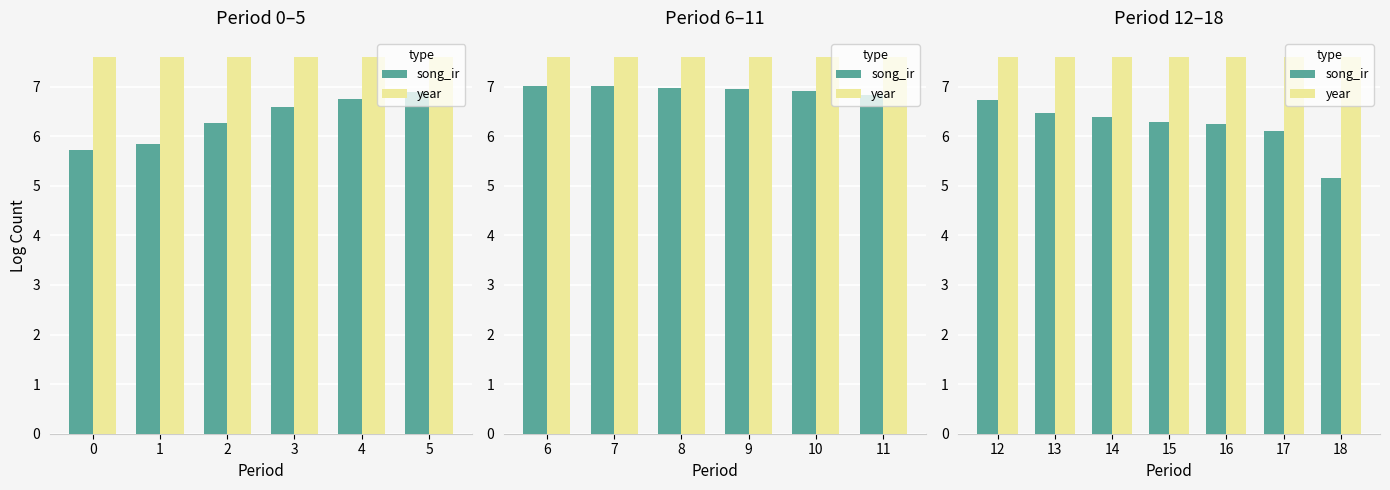

Which series changed the most between 2 and 6?

song_ir